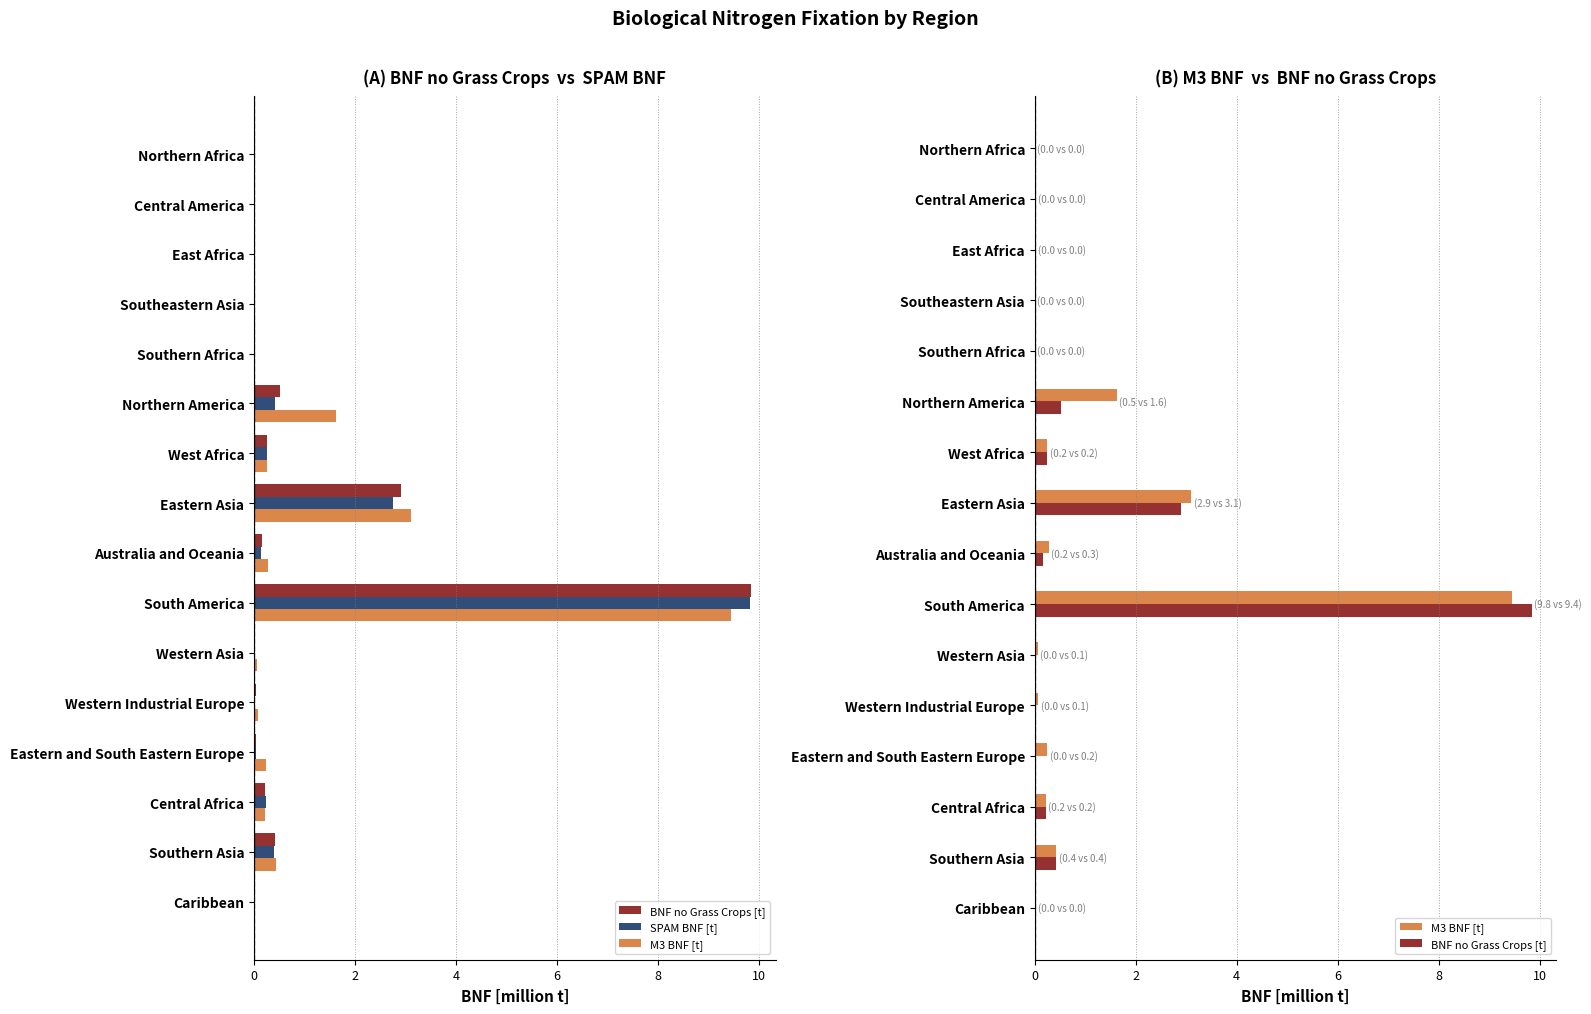

True or false: M3 BNF [t] has a value of 3.1 at Eastern Asia.

True